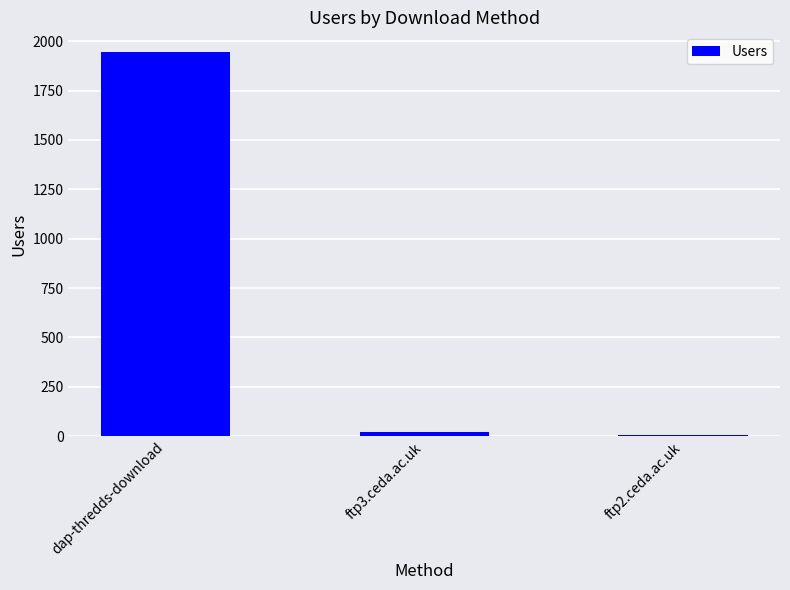

The value at dap-thredds-download is 728. True or false?

False